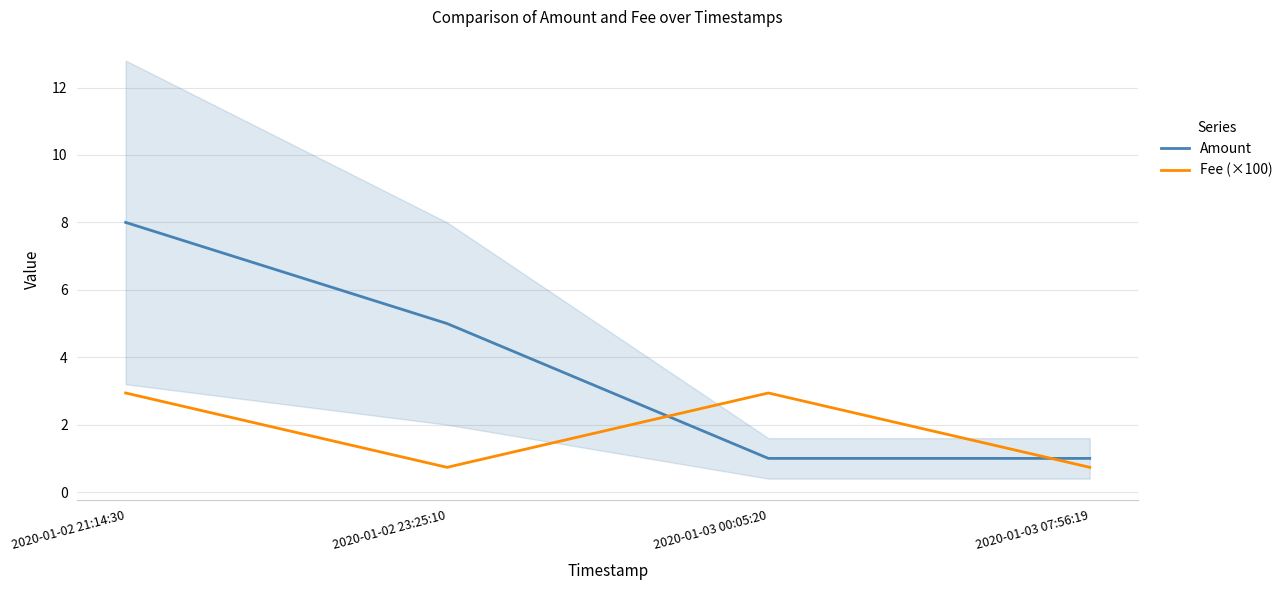

Where is Fee (×100) nearest to the value 1?

2020-01-02 23:25:10